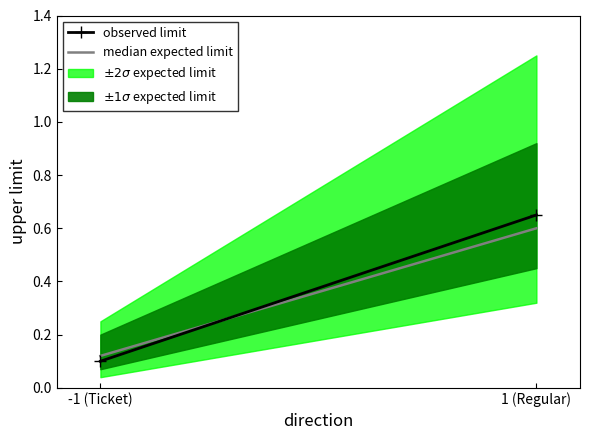

What is the label of the 2nd point from the left?

1 (Regular)